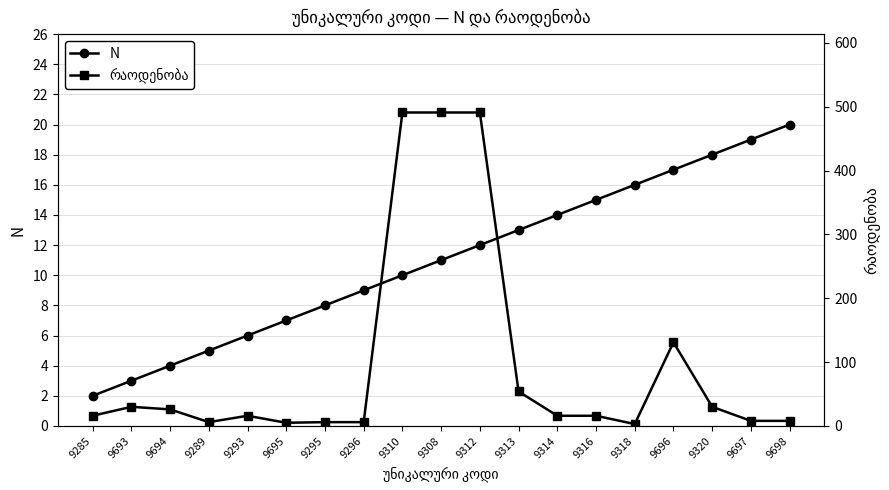

Reading left to right, extract all data points from this chart.

N: 9285=2	9693=3	9694=4	9289=5	9293=6	9695=7	9295=8	9296=9	9310=10	9308=11	9312=12	9313=13	9314=14	9316=15	9318=16	9696=17	9320=18	9697=19	9698=20
რაოდენობა: 9285=16	9693=30	9694=26	9289=6	9293=16	9695=5	9295=6	9296=6	9310=491	9308=491	9312=491	9313=54	9314=16	9316=16	9318=3	9696=131	9320=30	9697=8	9698=8